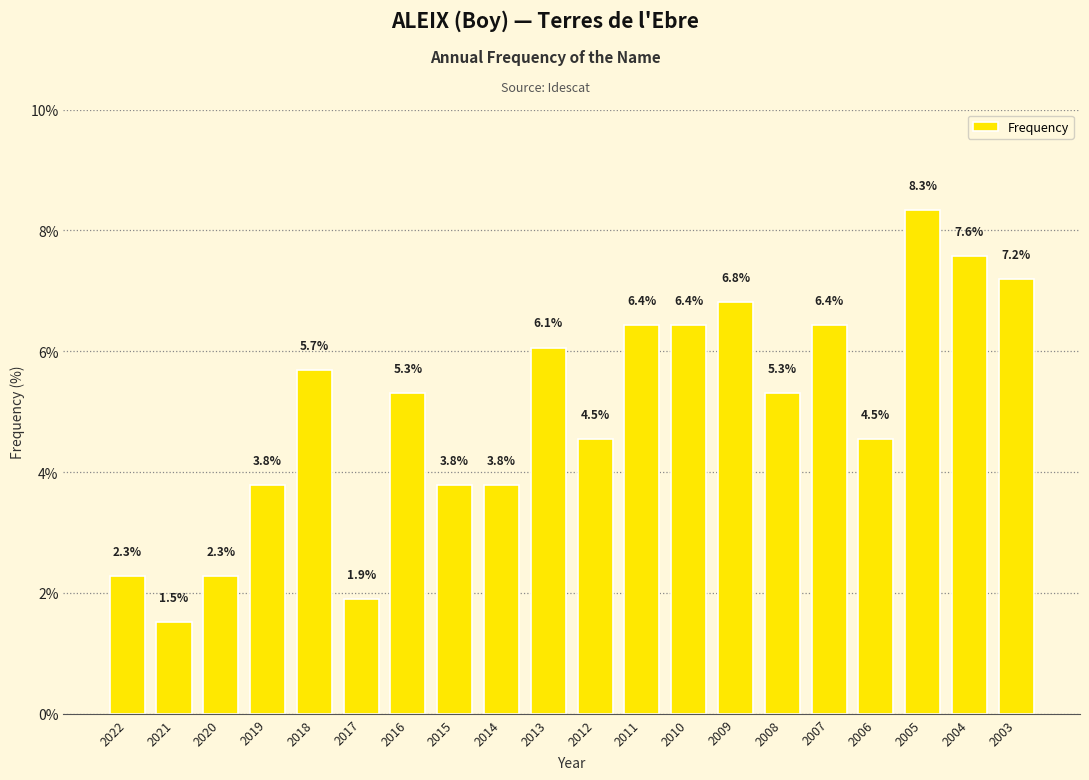

What is the greatest value displayed?

8.3